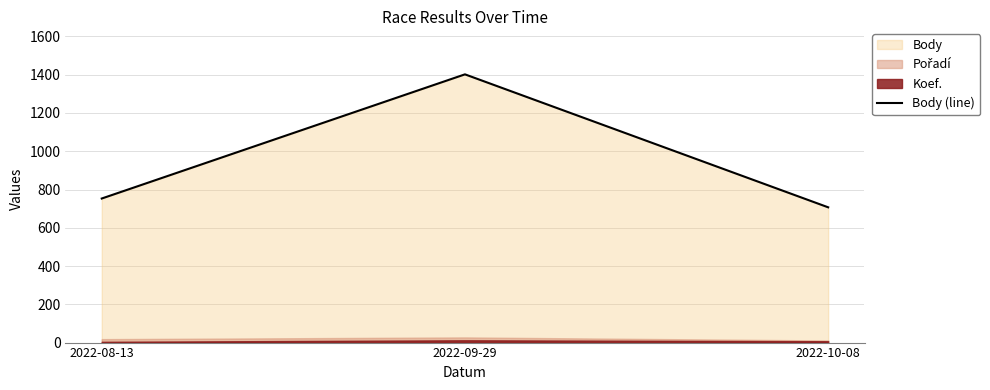

True or false: the data shows 965 at 2022-10-08.

False